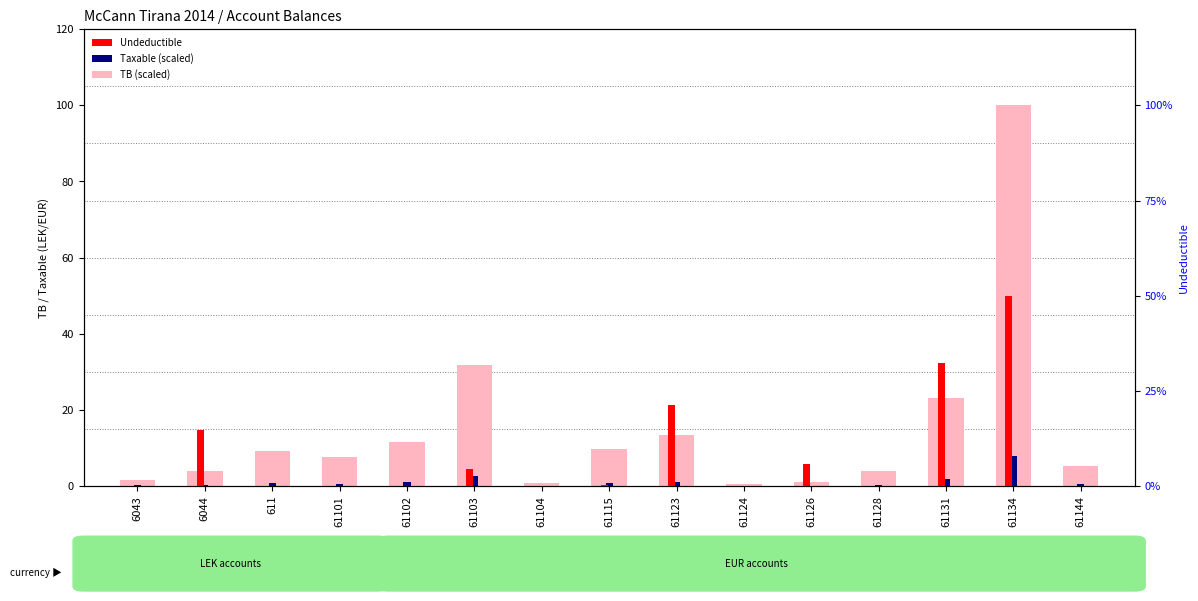

What is the sum of the Undeductible (scaled) values at 61104 and 61131?

32.3